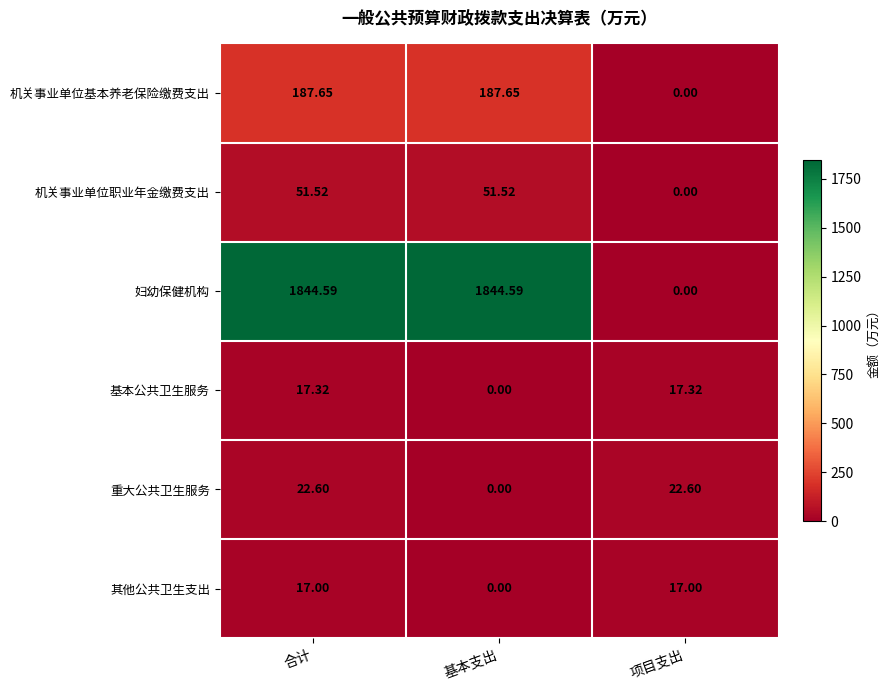

List the series in order of their peak value, highest first.

妇幼保健机构, 机关事业单位基本养老保险缴费支出, 机关事业单位职业年金缴费支出, 重大公共卫生服务, 基本公共卫生服务, 其他公共卫生支出